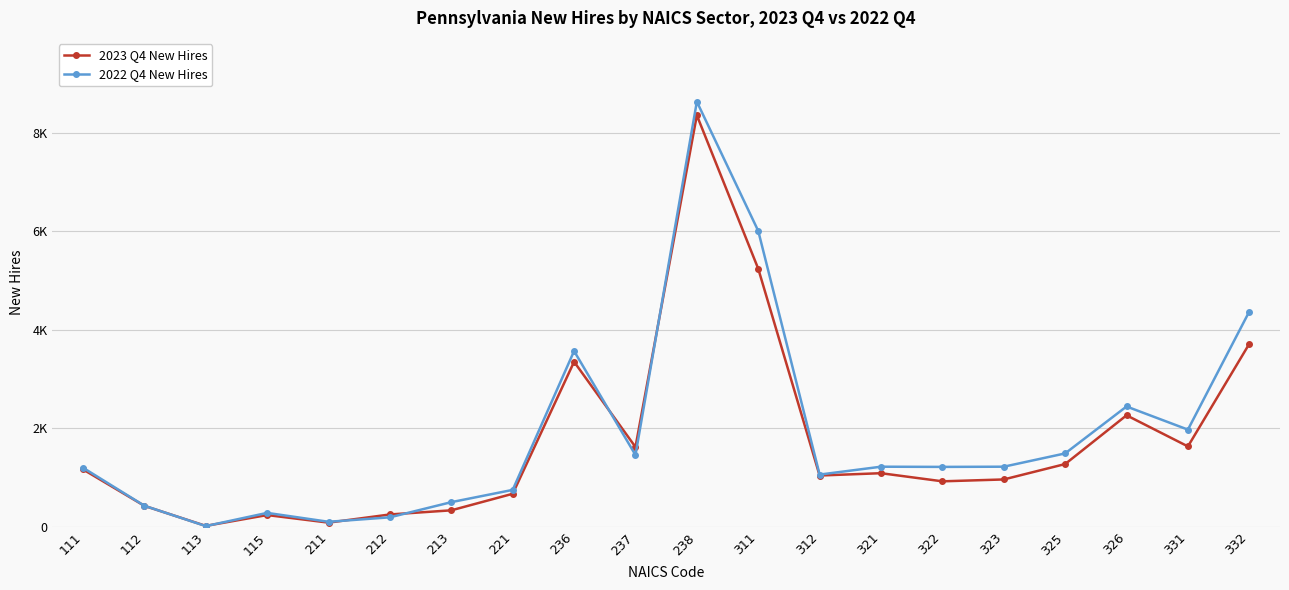

Reading left to right, list all the values displayed in this chart.

2023 Q4 New Hires: 111=1166	112=426	113=19	115=239	211=85	212=251	213=335	221=671	236=3352	237=1621	238=8358	311=5242	312=1042	321=1089	322=924	323=962	325=1275	326=2265	331=1633	332=3717
2022 Q4 New Hires: 111=1200	112=428	113=15	115=283	211=102	212=193	213=501	221=750	236=3570	237=1459	238=8635	311=6010	312=1061	321=1221	322=1217	323=1221	325=1491	326=2444	331=1974	332=4373